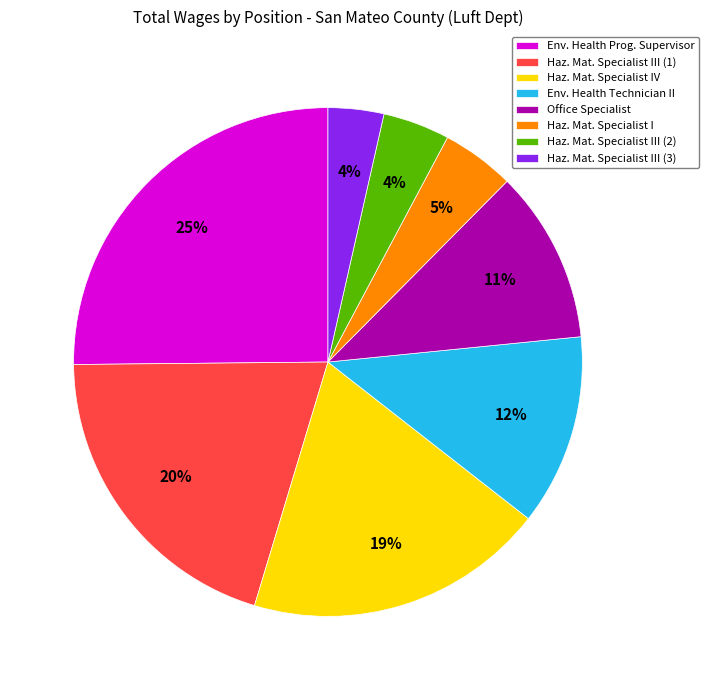

To the nearest percent, what percentage of the pie is Haz. Mat. Specialist IV?

19%